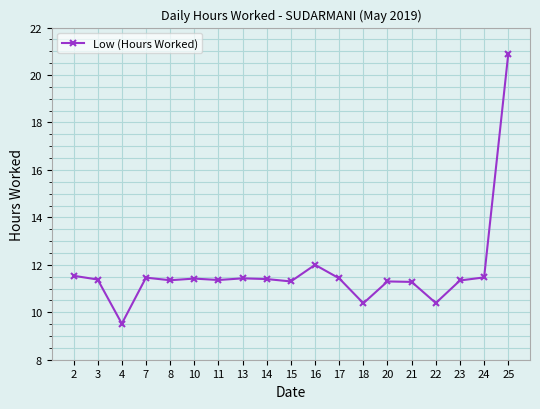

How many lines are shown in the chart?

1